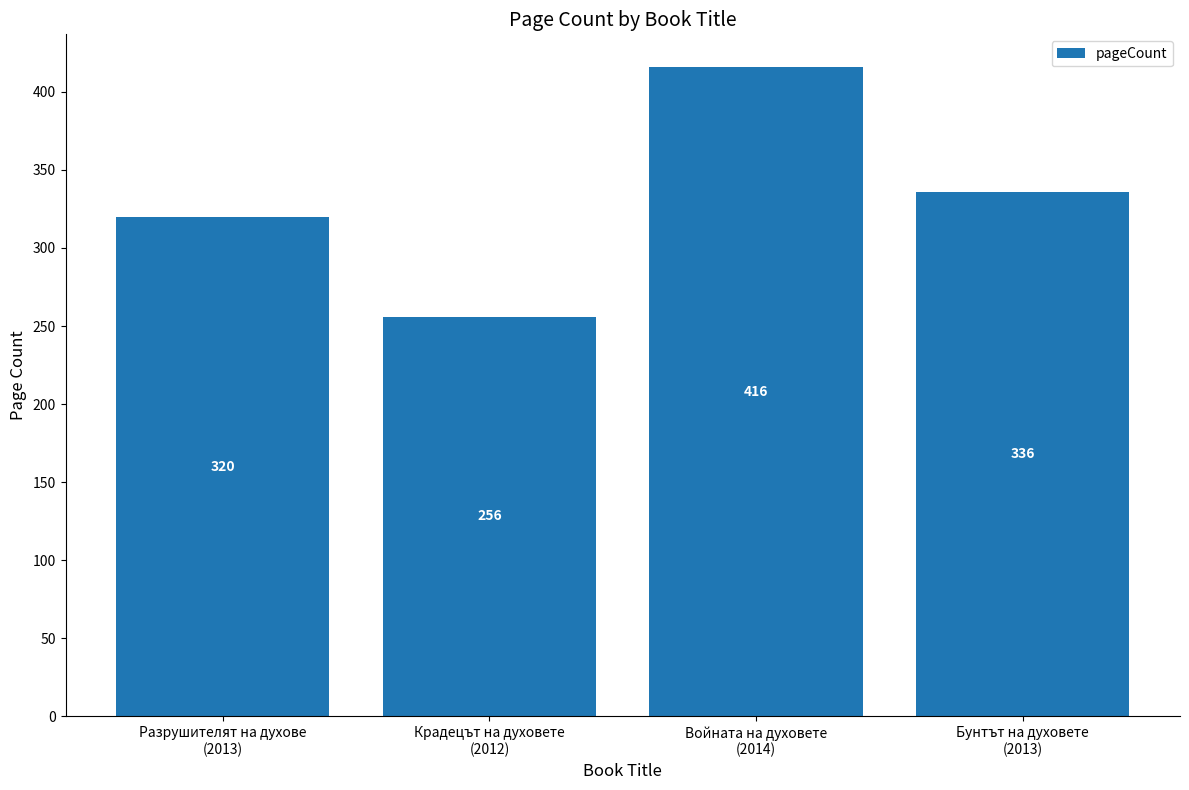

Is it true that the value at Войната на духовете
(2014) is 416?

True